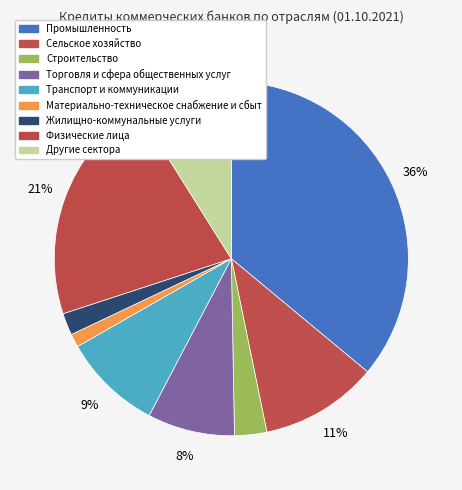

To the nearest percent, what portion does Транспорт и коммуникации represent?

9%